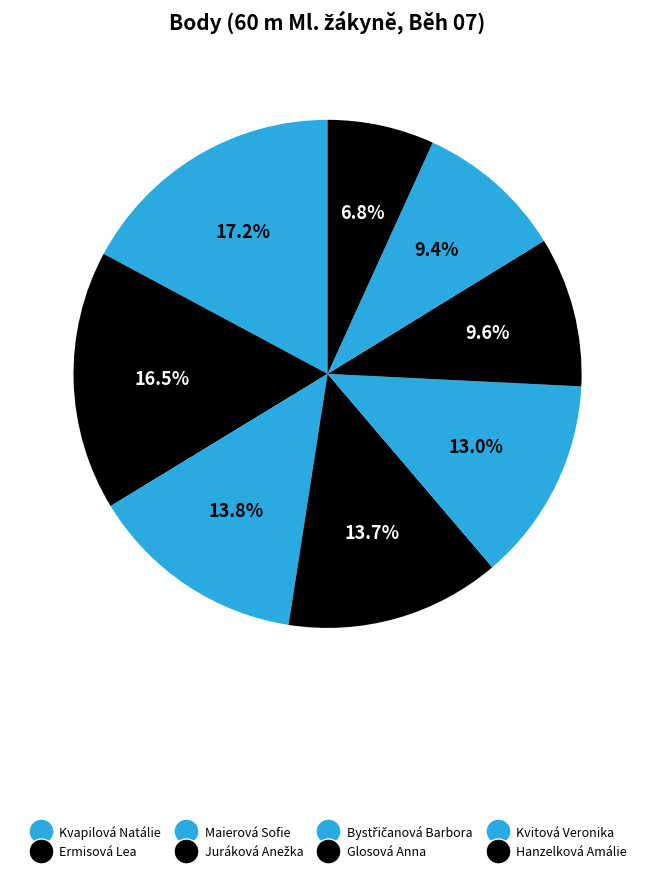

To the nearest percent, what is the average slice percentage?

12%